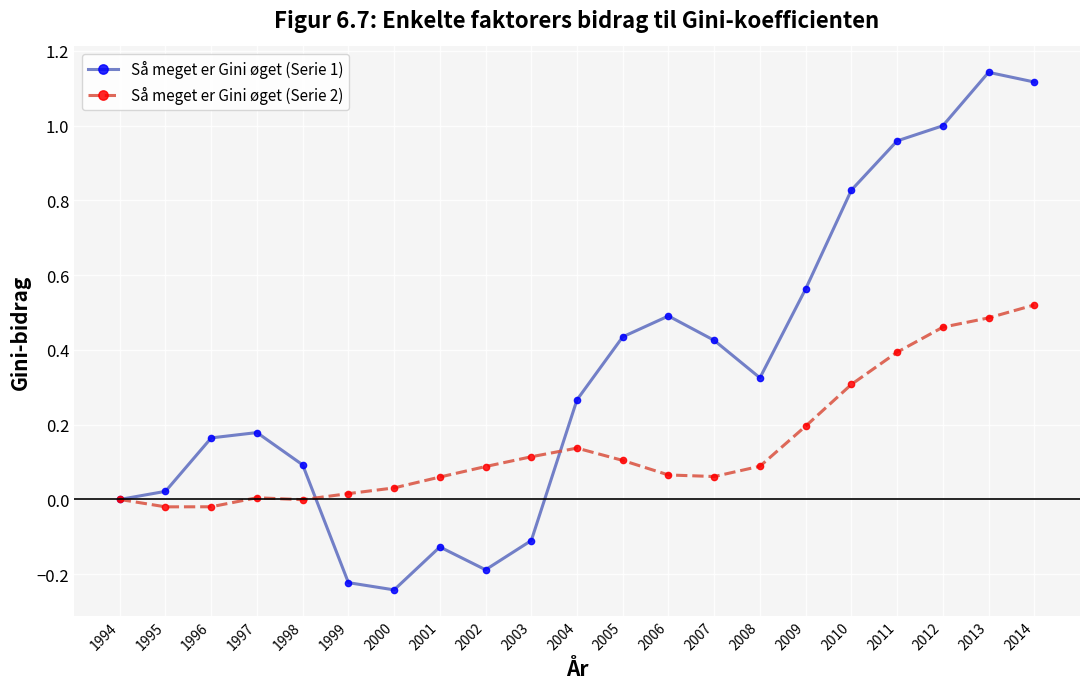

Does the chart have visible grid lines?

Yes